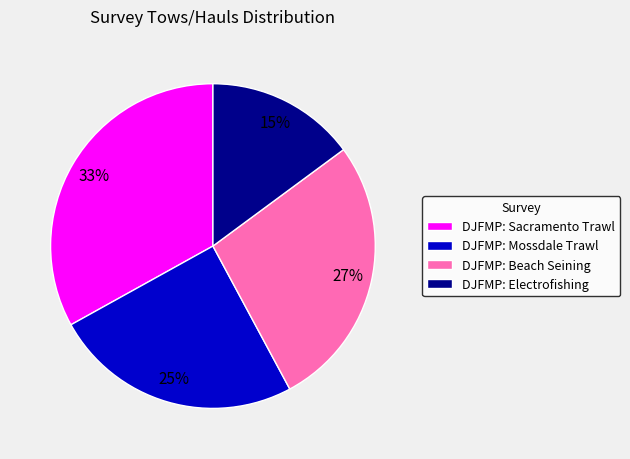

Rank the categories by value from highest to lowest.

DJFMP: Sacramento Trawl, DJFMP: Beach Seining, DJFMP: Mossdale Trawl, DJFMP: Electrofishing